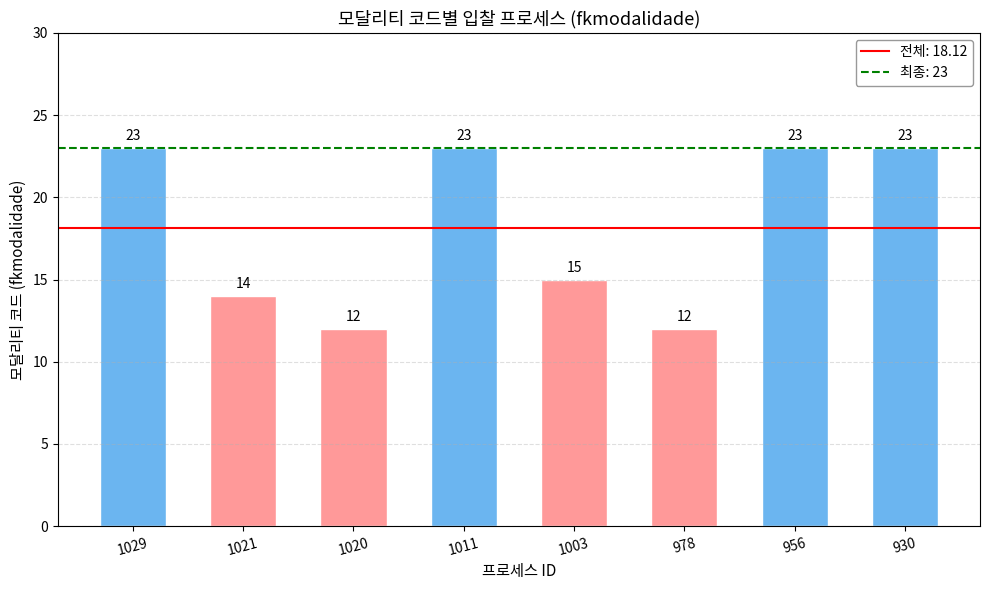

What is the minimum value shown in the chart?

12